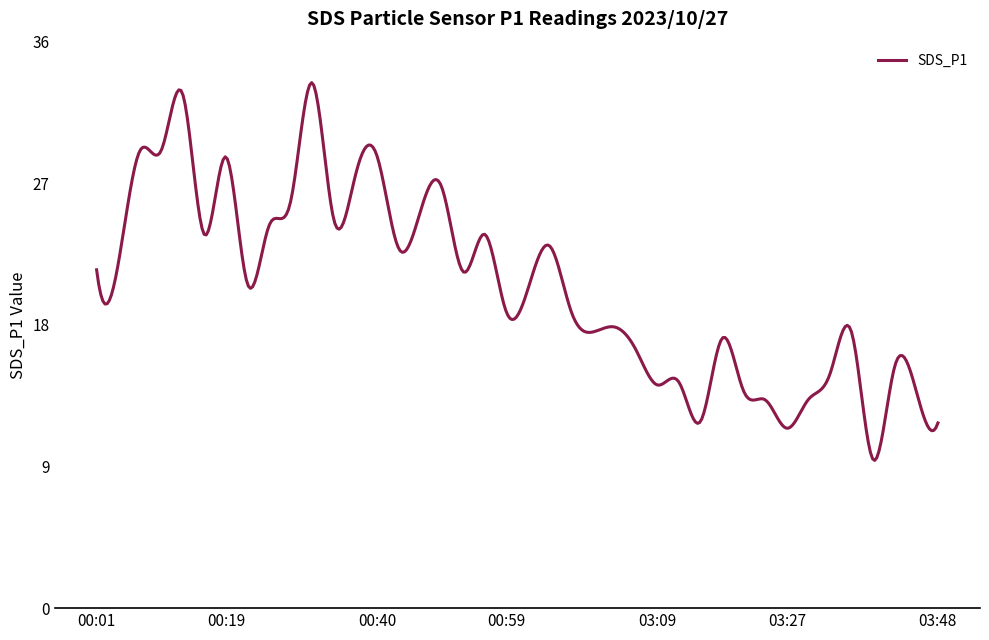

What is the minimum value shown in the chart?

9.4